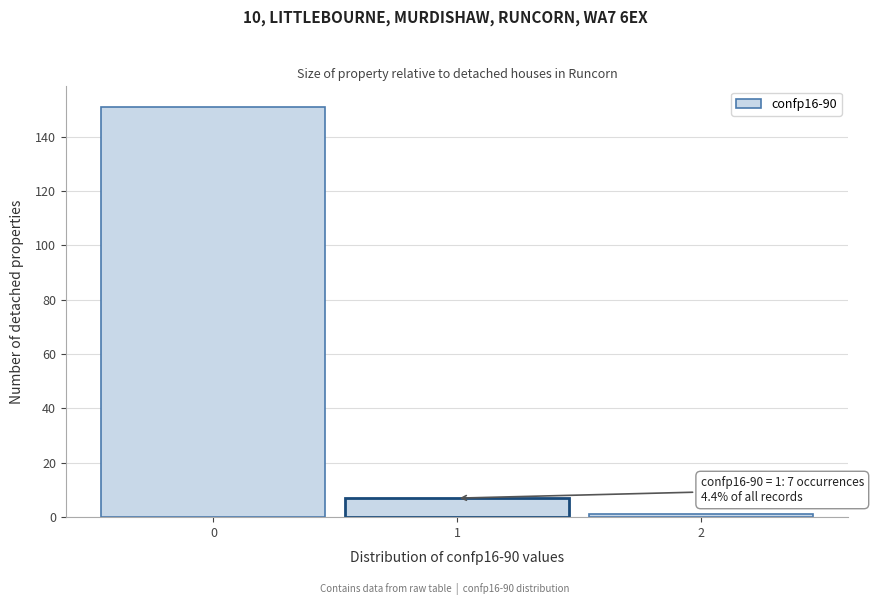

Over which range of the x-axis is the bar tallest?

-0.5 to 0.5